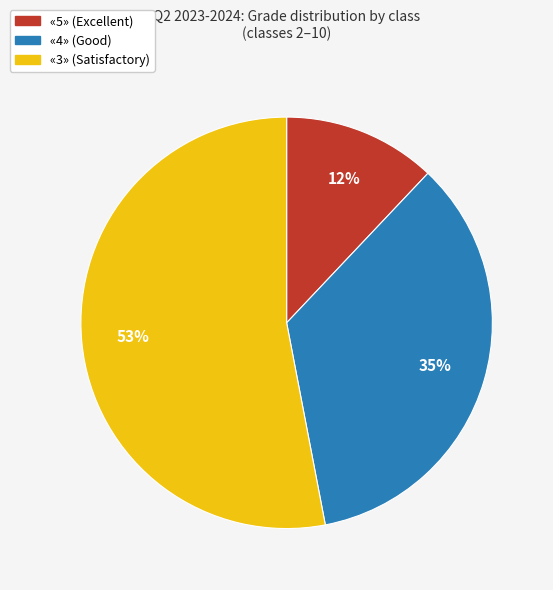

Does any single category account for the majority?

Yes